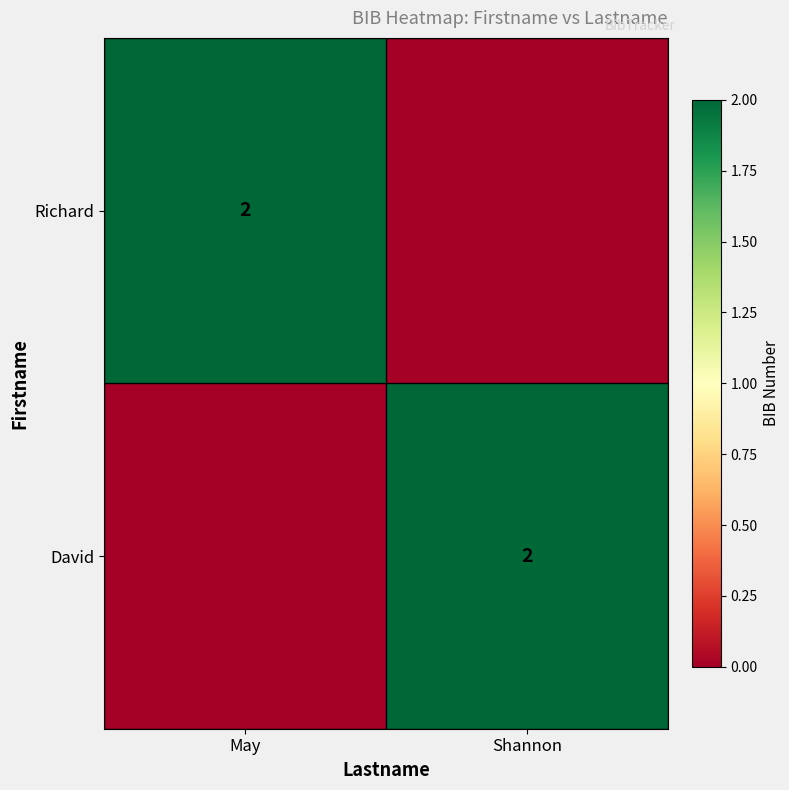

The value of Richard at May is 2. True or false?

True